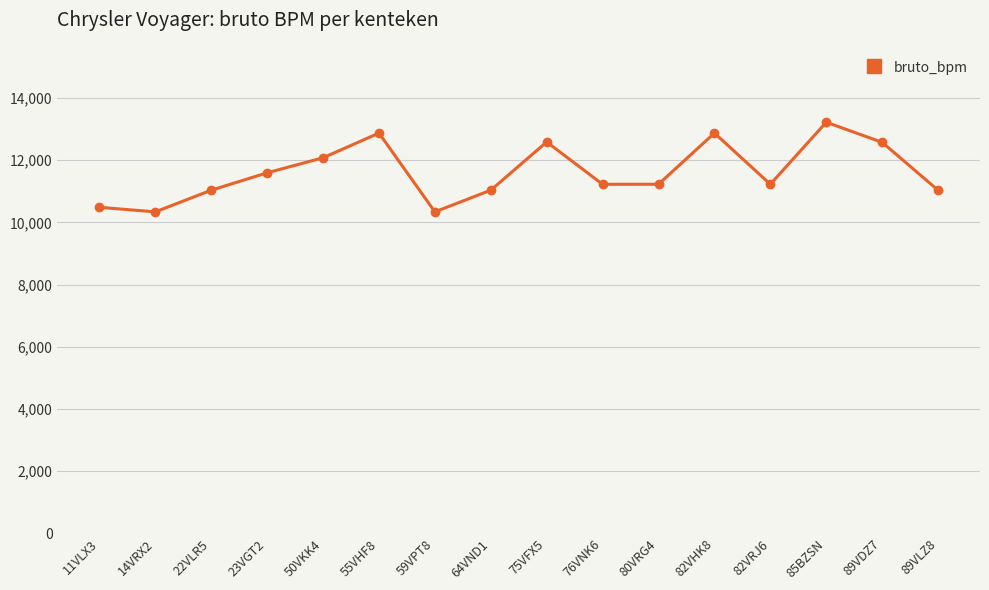

What is the smallest value displayed?

10337